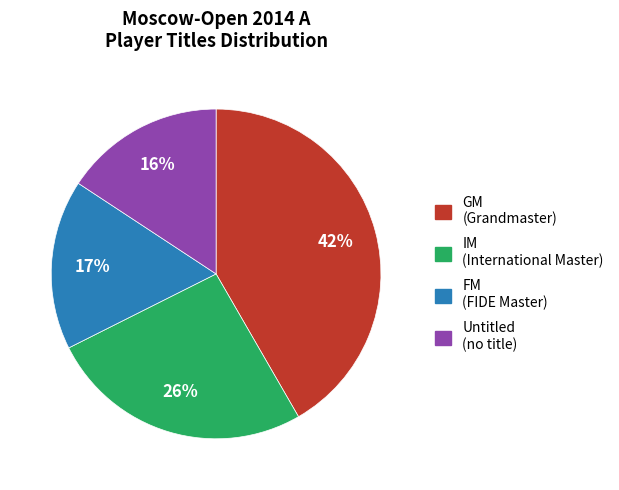

To the nearest percent, what is the difference between the largest and smallest slice percentages?

26%